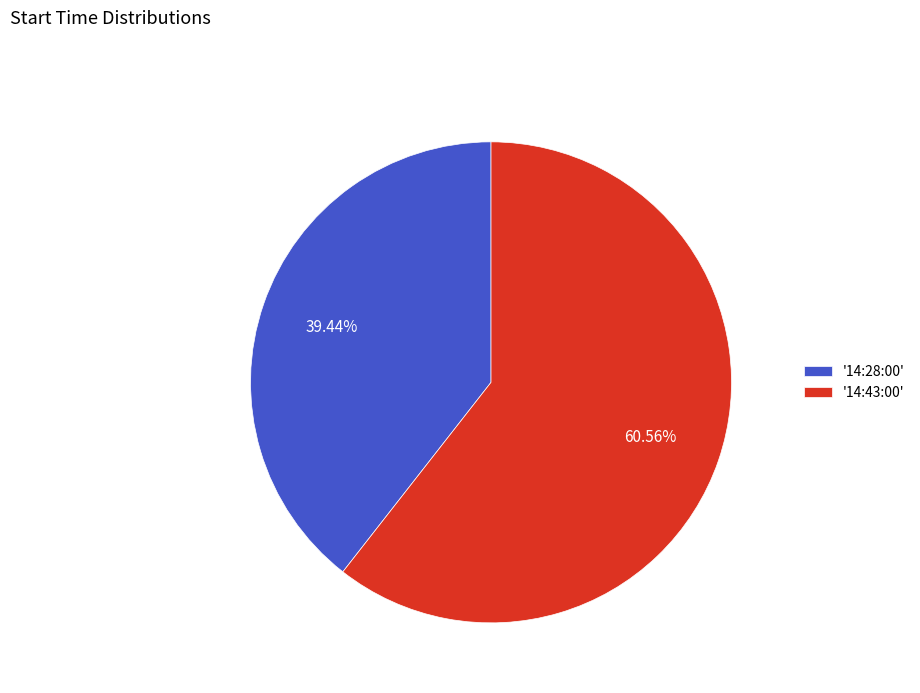

What is the ratio of the value at '14:28:00' to the value at '14:43:00'?

0.7